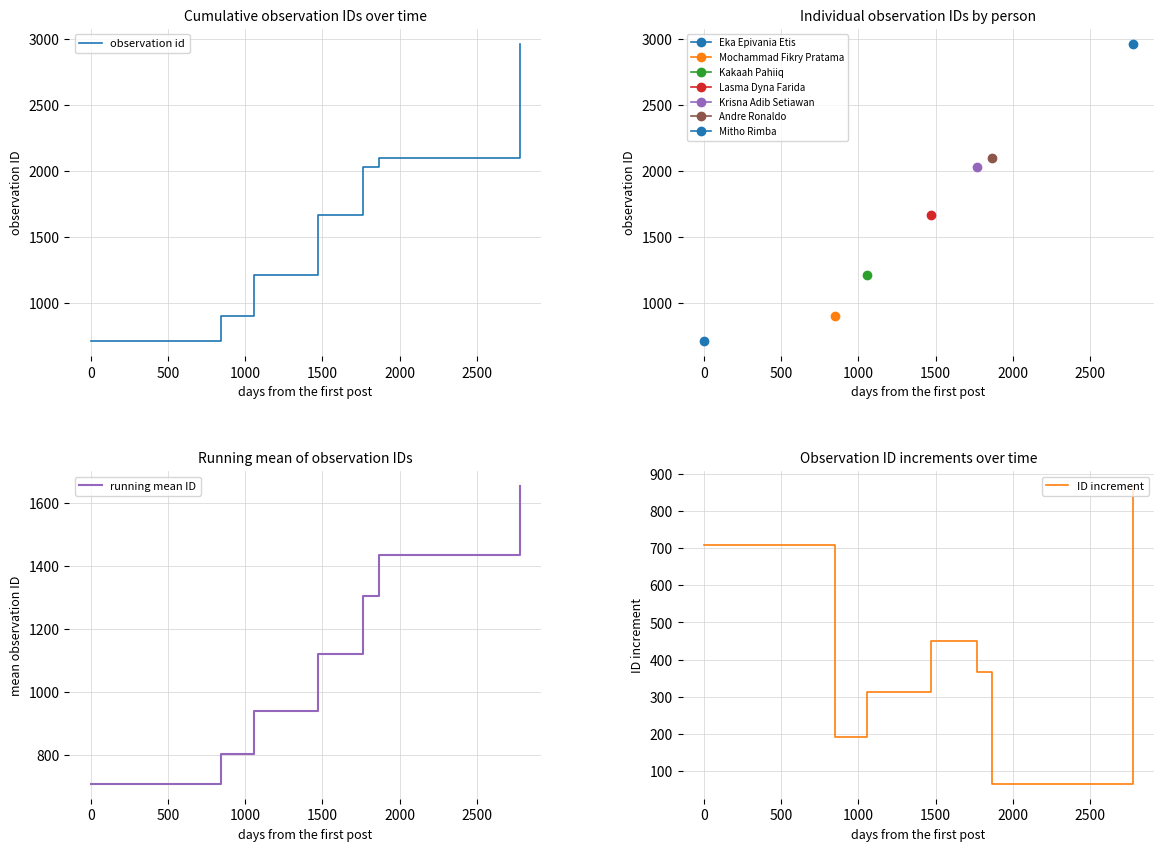

What is the lowest value of the observation id series?

707